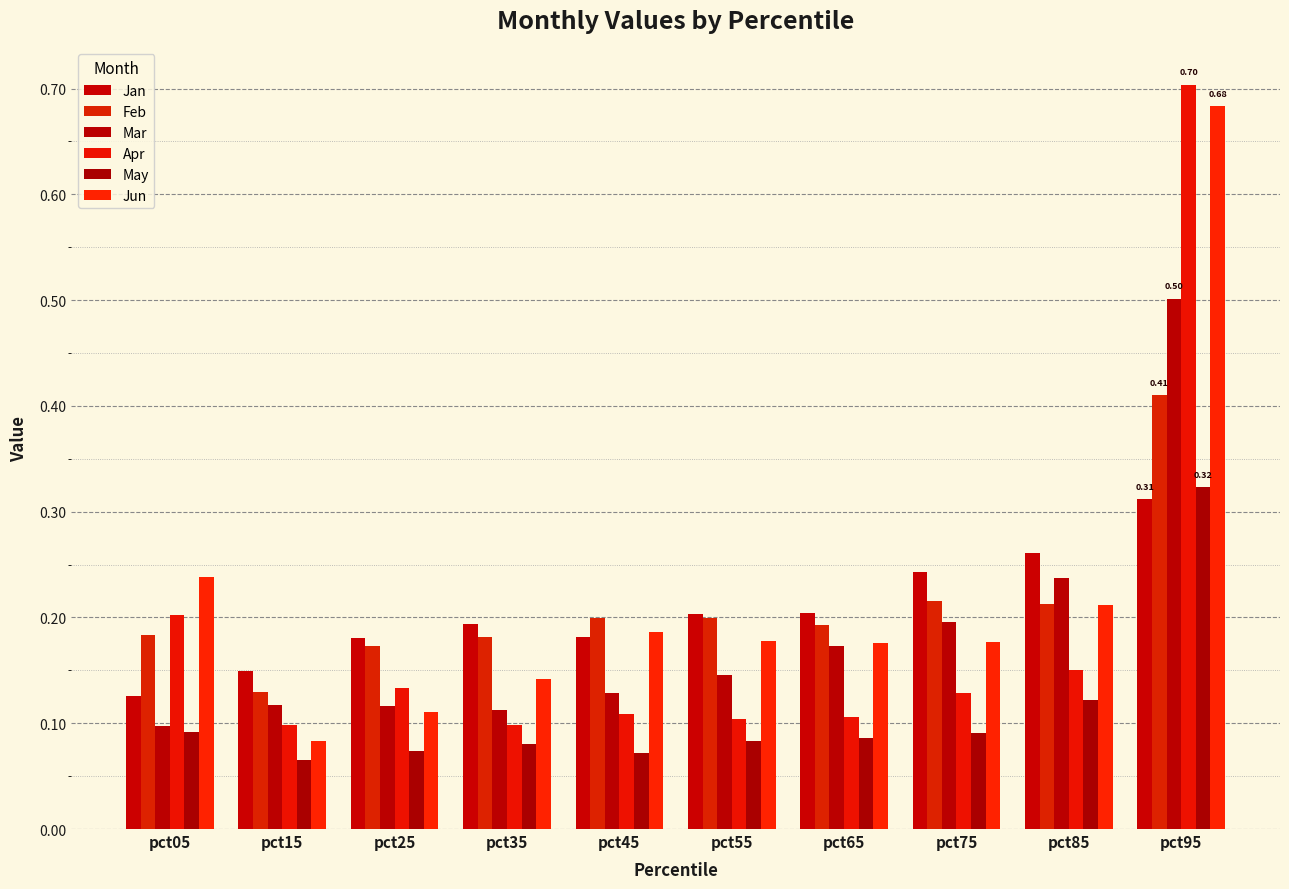

At how many categories does at least one series exceed 0?

10